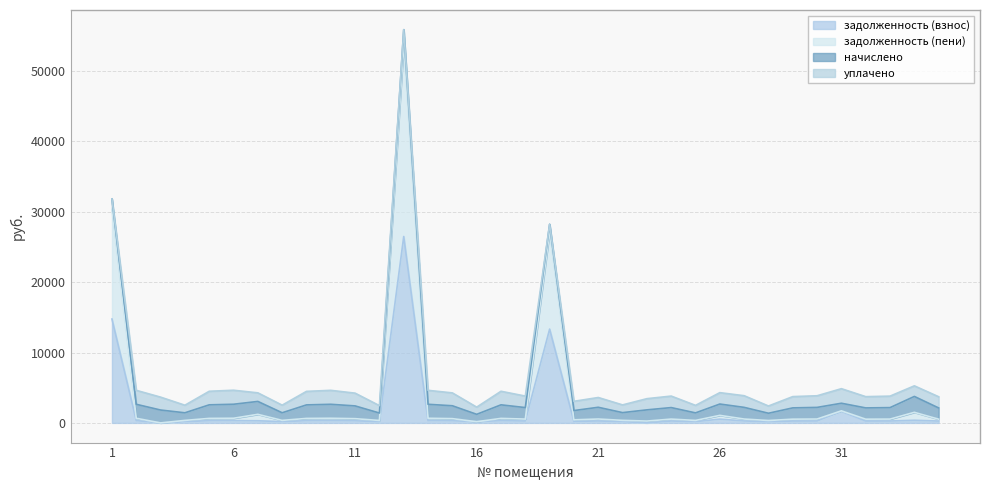

Does the chart have visible grid lines?

Yes